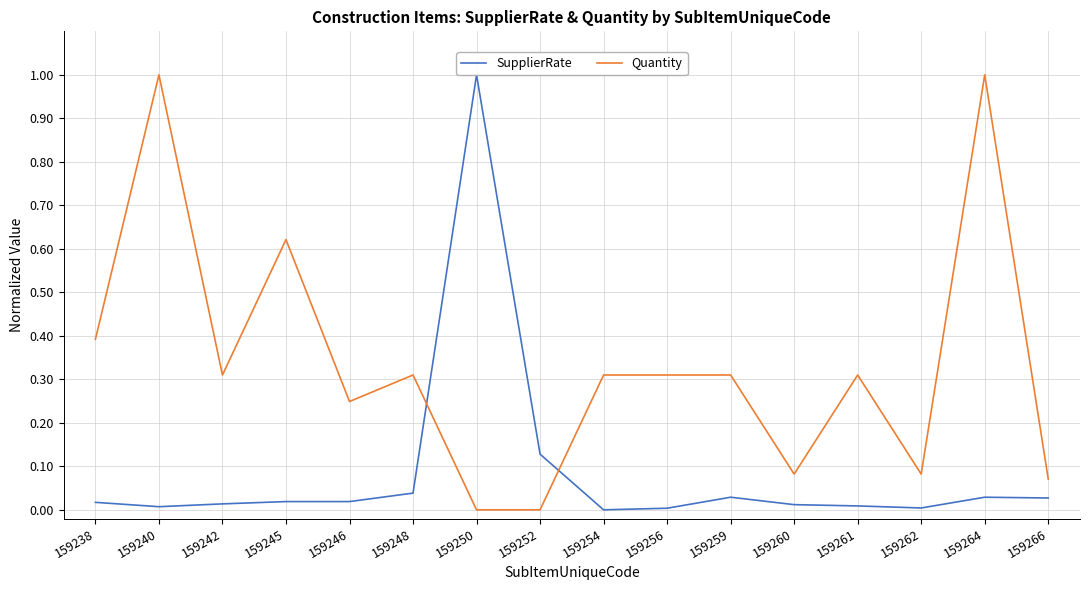

List the series in order of their peak value, highest first.

SupplierRate, Quantity